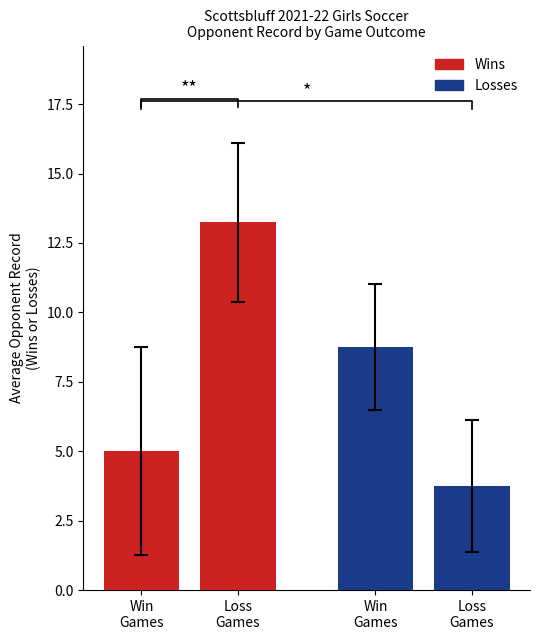

Does the chart contain any negative values?

No